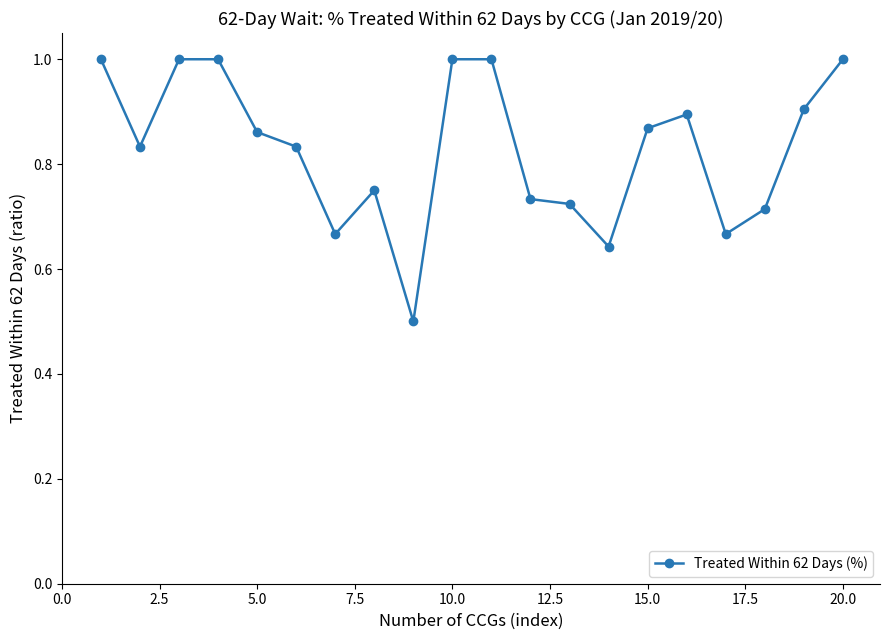

Count the number of categories in the chart.

20